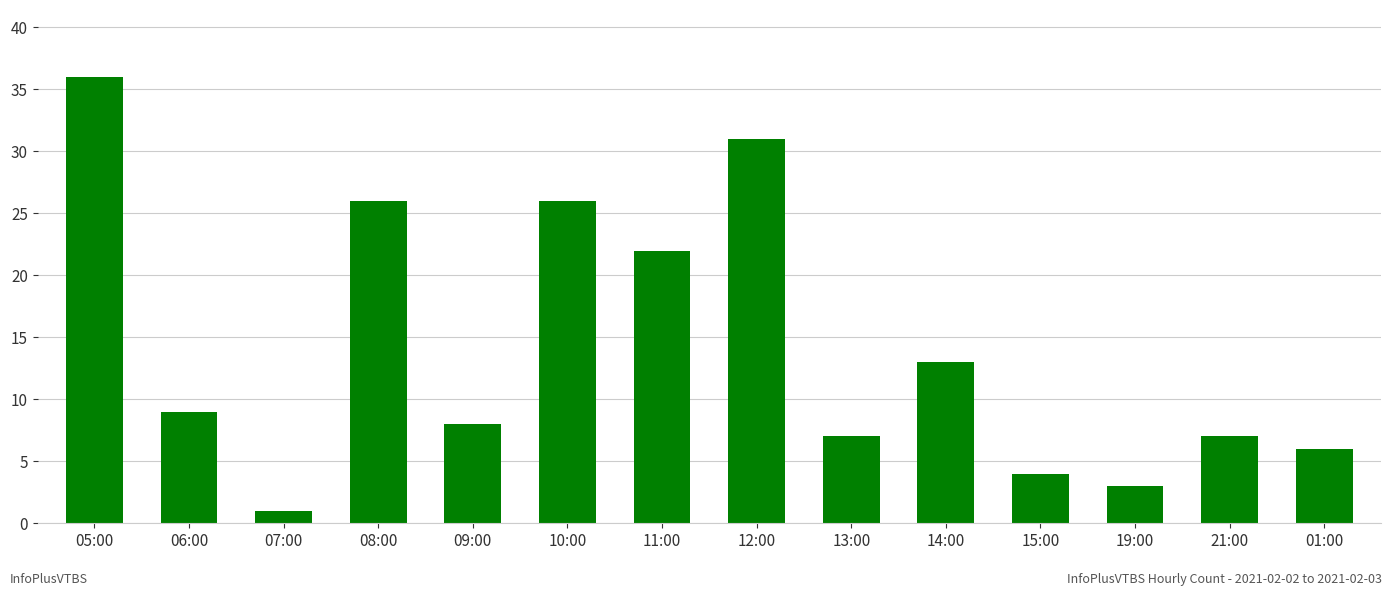

Is it true that the value at 10:00 is 26?

True